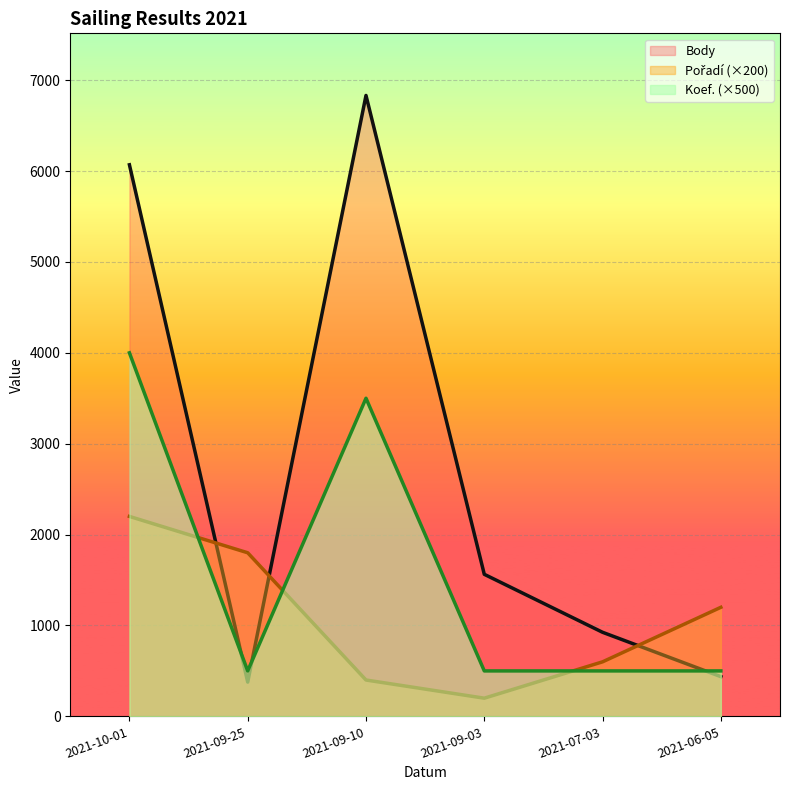

Reading right to left, list all the values displayed in this chart.

Body: 437	925	1563	6832	377	6069
Pořadí: 1200	600	200	400	1800	2200
Koef.: 500	500	500	3500	500	4000